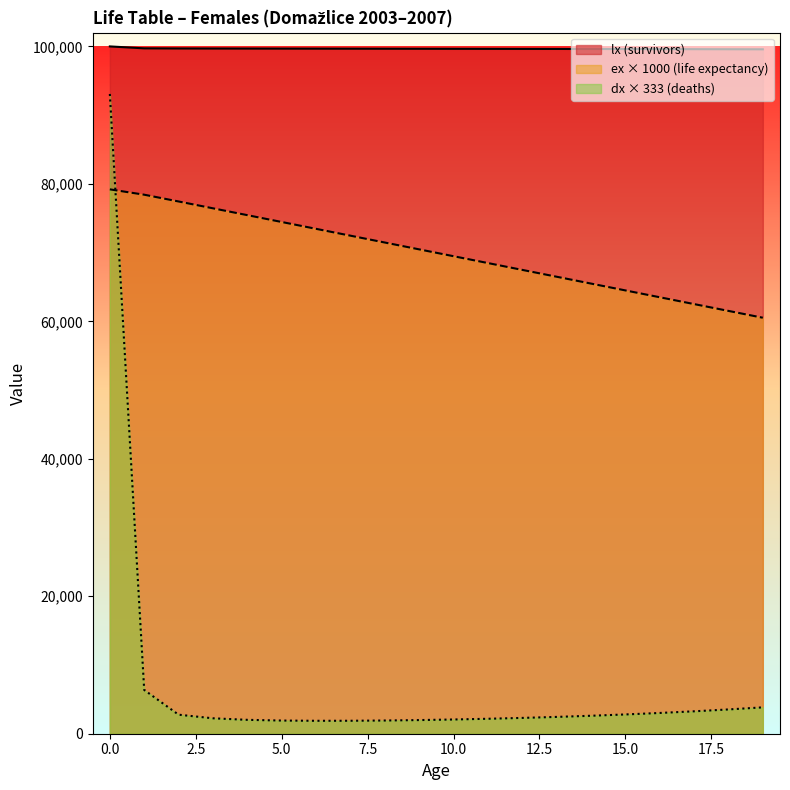

Rank the categories by ex value from lowest to highest.

19, 18, 17, 16, 15, 14, 13, 12, 11, 10, 9, 8, 7, 6, 5, 4, 3, 2, 1, 0